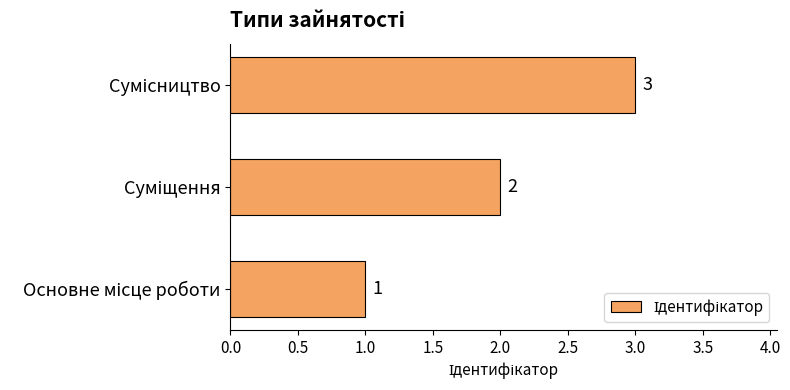

How many bars are there in total?

3